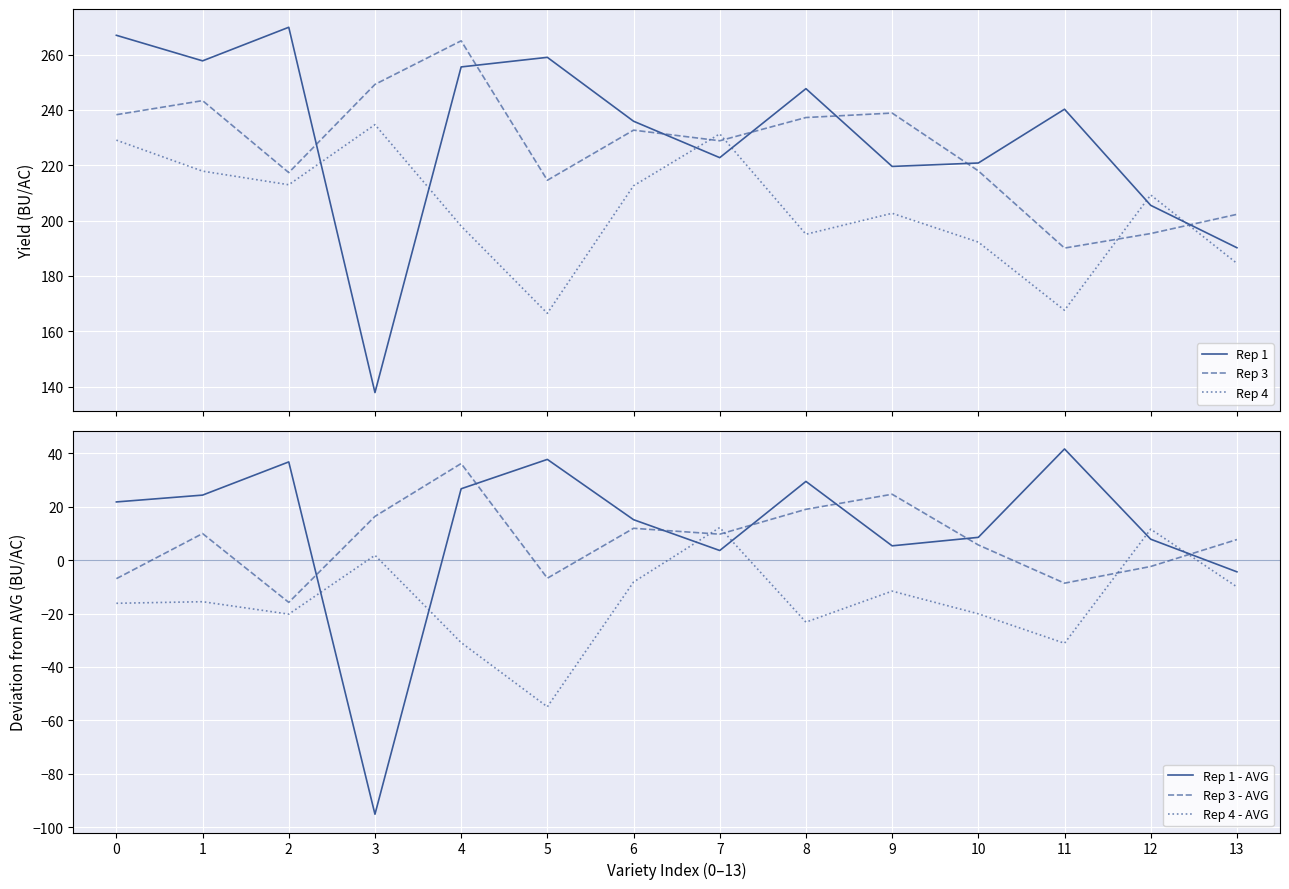

Where is Rep 1 nearest to the value 203?

12